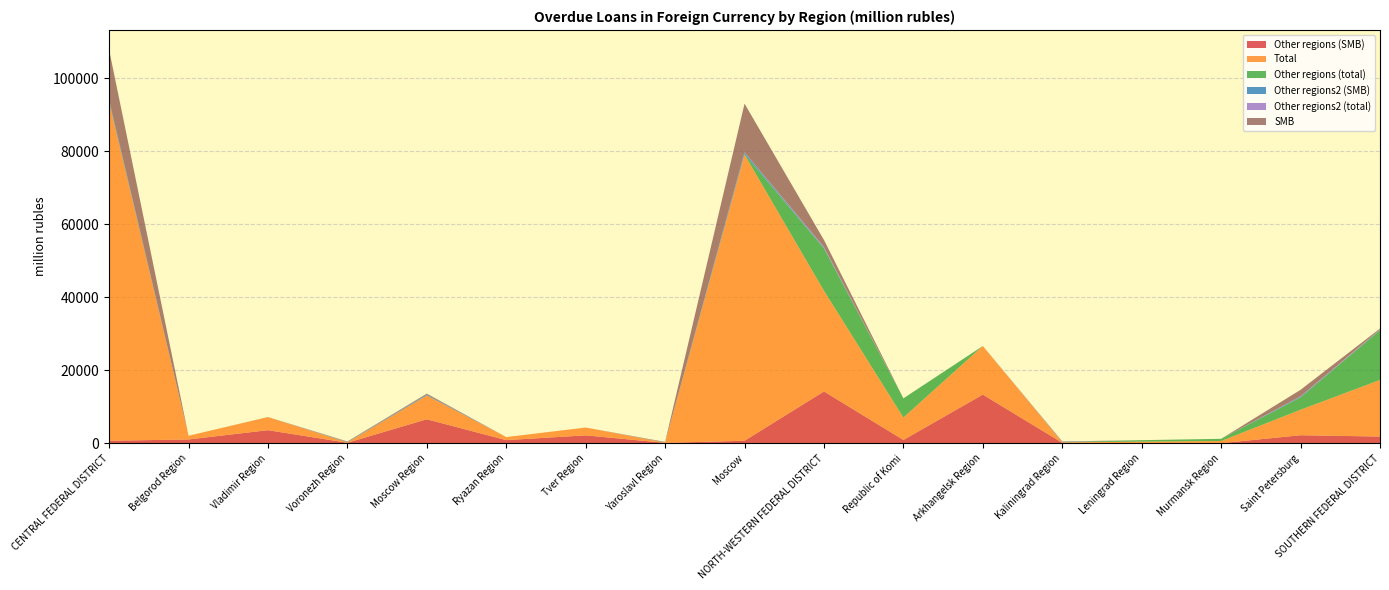

Reading left to right, list all the values displayed in this chart.

Other regions (SMB): CENTRAL FEDERAL DISTRICT=667	Belgorod Region=1015	Vladimir Region=3558	Voronezh Region=116	Moscow Region=6547	Ryazan Region=836	Tver Region=2142	Yaroslavl Region=86	Moscow=667	NORTH-WESTERN FEDERAL DISTRICT=14168	Republic of Komi=879	Arkhangelsk Region=13311	Kaliningrad Region=110	Leningrad Region=14	Murmansk Region=0	Saint Petersburg=2178	SOUTHERN FEDERAL DISTRICT=1814
Total: CENTRAL FEDERAL DISTRICT=92732	Belgorod Region=1015	Vladimir Region=3583	Voronezh Region=116	Moscow Region=6547	Ryazan Region=836	Tver Region=2142	Yaroslavl Region=86	Moscow=78382	NORTH-WESTERN FEDERAL DISTRICT=27581	Republic of Komi=6140	Arkhangelsk Region=13311	Kaliningrad Region=129	Leningrad Region=410	Murmansk Region=596	Saint Petersburg=6985	SOUTHERN FEDERAL DISTRICT=15500
Other regions (total): CENTRAL FEDERAL DISTRICT=73	Belgorod Region=0	Vladimir Region=25	Voronezh Region=0	Moscow Region=0	Ryazan Region=0	Tver Region=0	Yaroslavl Region=0	Moscow=71	NORTH-WESTERN FEDERAL DISTRICT=11567	Republic of Komi=5262	Arkhangelsk Region=0	Kaliningrad Region=14	Leningrad Region=396	Murmansk Region=596	Saint Petersburg=3360	SOUTHERN FEDERAL DISTRICT=13652
Other regions2 (SMB): CENTRAL FEDERAL DISTRICT=508	Belgorod Region=0	Vladimir Region=0	Voronezh Region=116	Moscow Region=238	Ryazan Region=0	Tver Region=0	Yaroslavl Region=86	Moscow=508	NORTH-WESTERN FEDERAL DISTRICT=229	Republic of Komi=0	Arkhangelsk Region=0	Kaliningrad Region=107	Leningrad Region=0	Murmansk Region=0	Saint Petersburg=229	SOUTHERN FEDERAL DISTRICT=5
Other regions2 (total): CENTRAL FEDERAL DISTRICT=73	Belgorod Region=0	Vladimir Region=0	Voronezh Region=0	Moscow Region=0	Ryazan Region=0	Tver Region=0	Yaroslavl Region=0	Moscow=71	NORTH-WESTERN FEDERAL DISTRICT=218	Republic of Komi=0	Arkhangelsk Region=0	Kaliningrad Region=3	Leningrad Region=2	Murmansk Region=0	Saint Petersburg=96	SOUTHERN FEDERAL DISTRICT=197
SMB: CENTRAL FEDERAL DISTRICT=13759	Belgorod Region=0	Vladimir Region=0	Voronezh Region=116	Moscow Region=238	Ryazan Region=0	Tver Region=0	Yaroslavl Region=86	Moscow=13311	NORTH-WESTERN FEDERAL DISTRICT=1899	Republic of Komi=0	Arkhangelsk Region=0	Kaliningrad Region=115	Leningrad Region=2	Murmansk Region=0	Saint Petersburg=1772	SOUTHERN FEDERAL DISTRICT=235